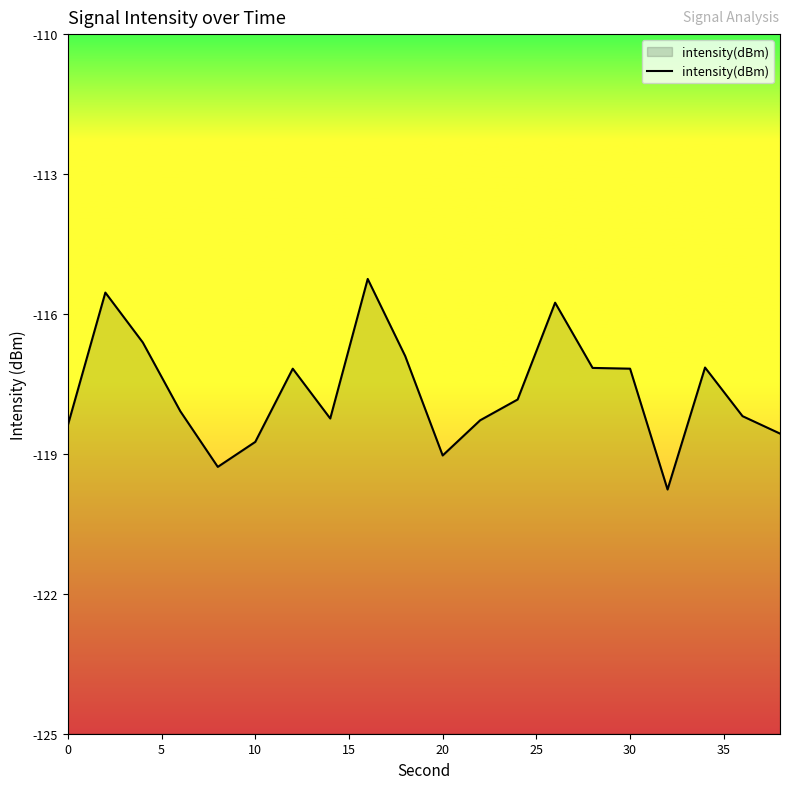

What is the sum of the values at 10 and 0?

-237.1